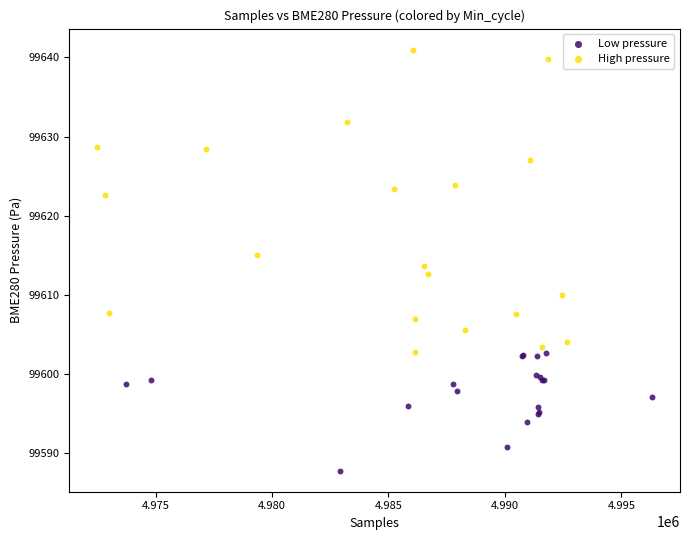

Which series contains the lowest Y value?

Low pressure